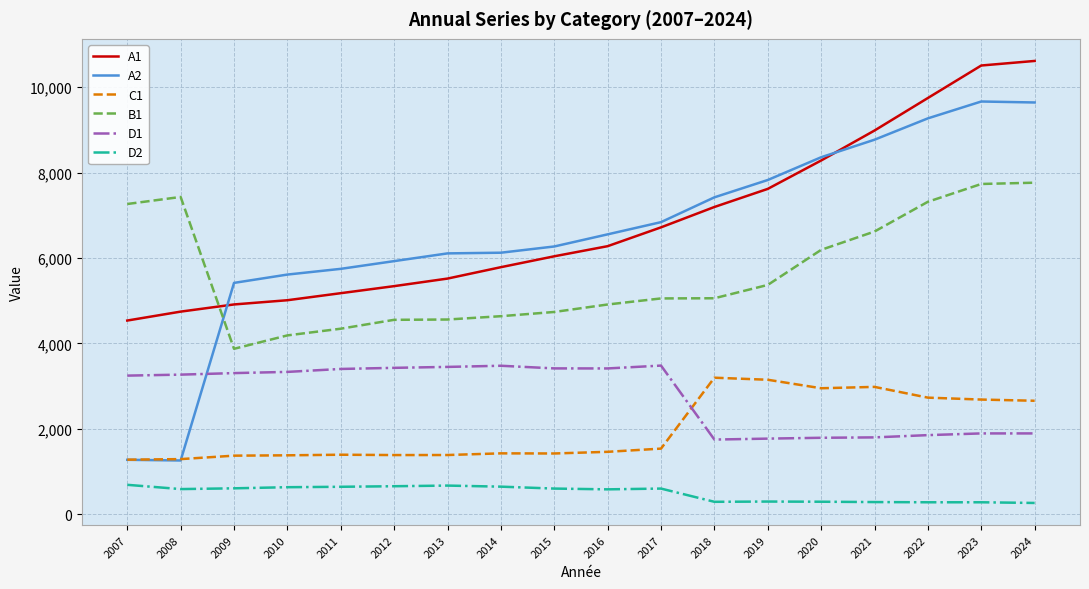

What is the average value of the A1 series?

6835